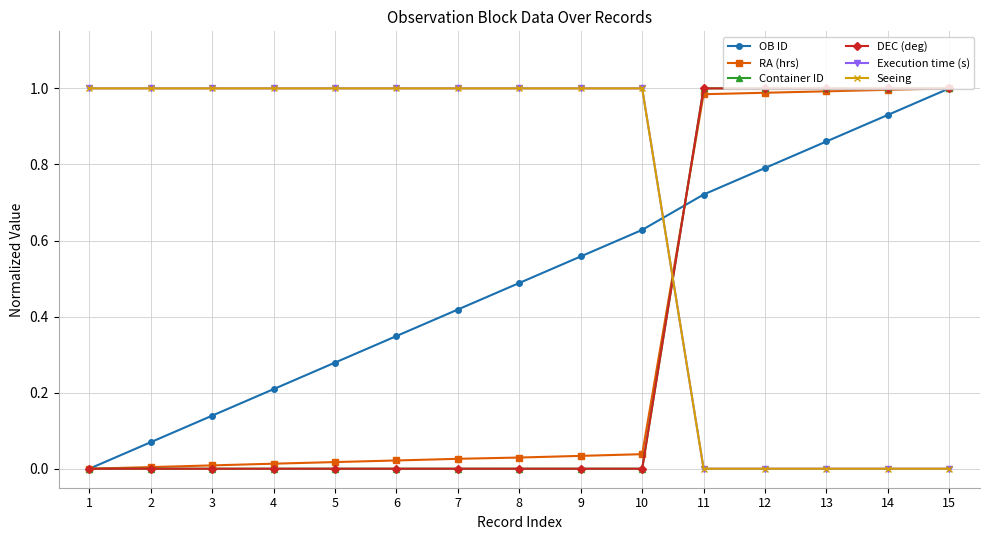

Which series changed the most between 2 and 12?

Container ID